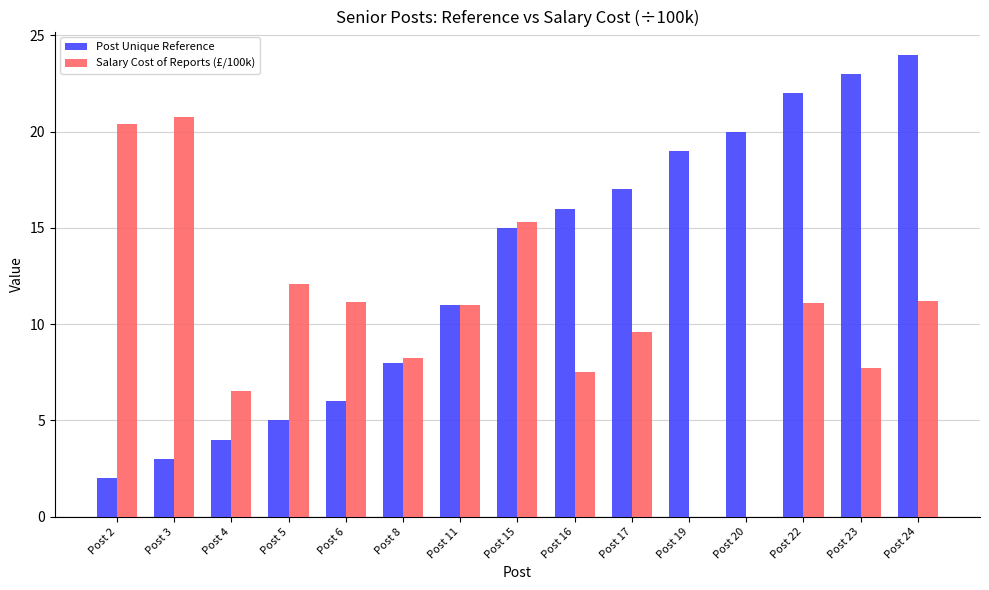

Between Post 17 and Post 24, which series saw the biggest shift?

Post Unique Reference